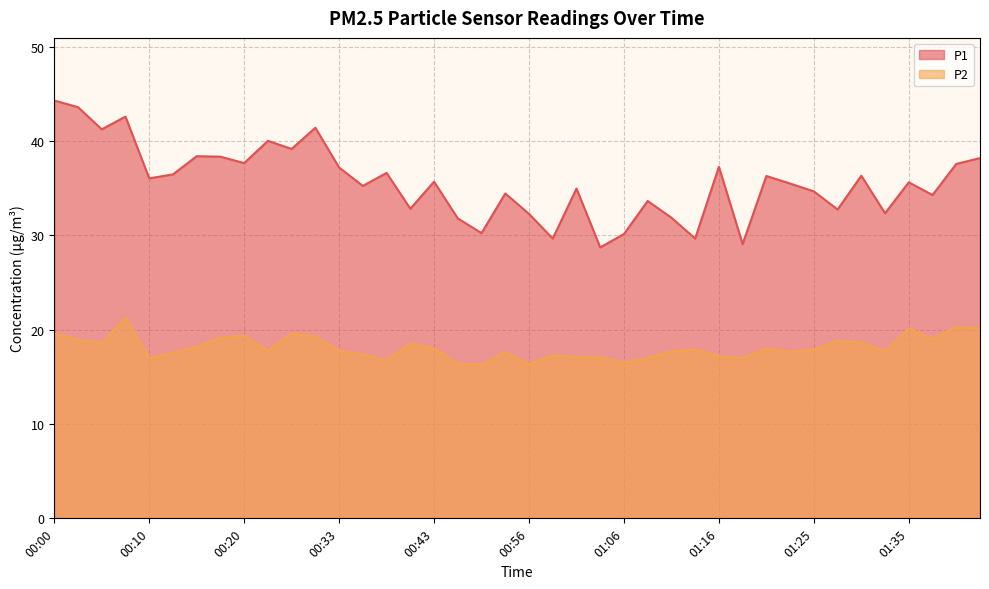

Rank the categories by P2 value from highest to lowest.

00:08, 01:40, 01:35, 01:42, 00:28, 00:00, 00:20, 00:30, 00:17, 01:37, 00:03, 01:28, 01:30, 00:05, 00:41, 00:15, 00:43, 01:20, 01:25, 01:13, 00:22, 00:33, 01:11, 01:33, 01:23, 00:54, 00:12, 00:36, 00:58, 01:16, 01:01, 01:03, 01:08, 00:10, 01:18, 00:38, 01:06, 00:46, 00:56, 00:48